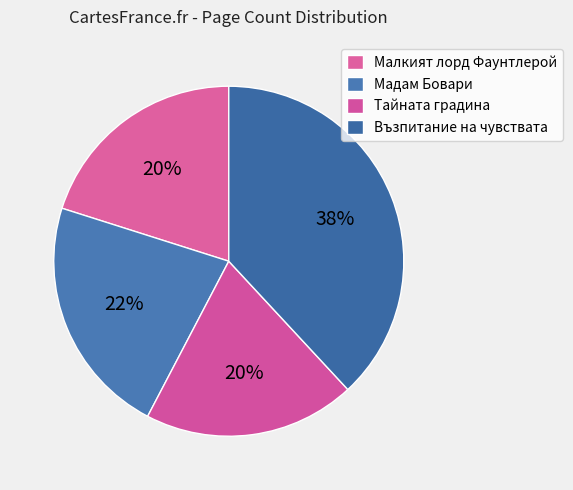

To the nearest percent, what portion does Тайната градина represent?

20%